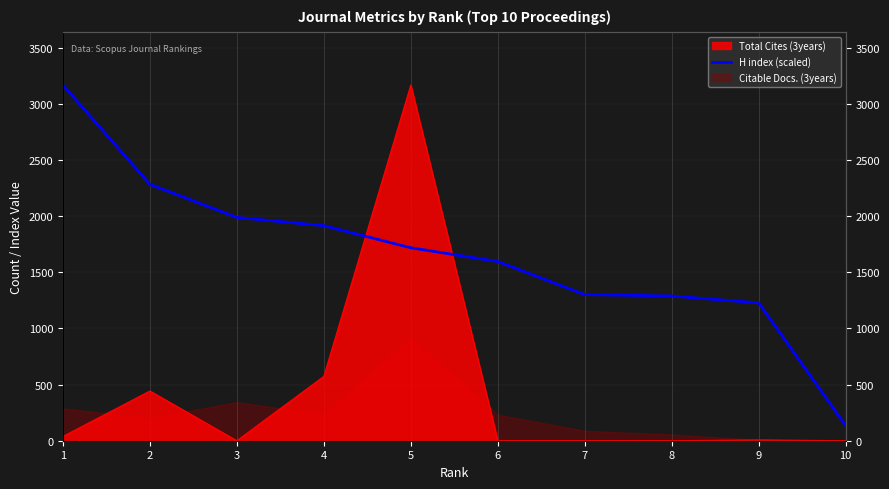

Where does the data first go above 1718?

1